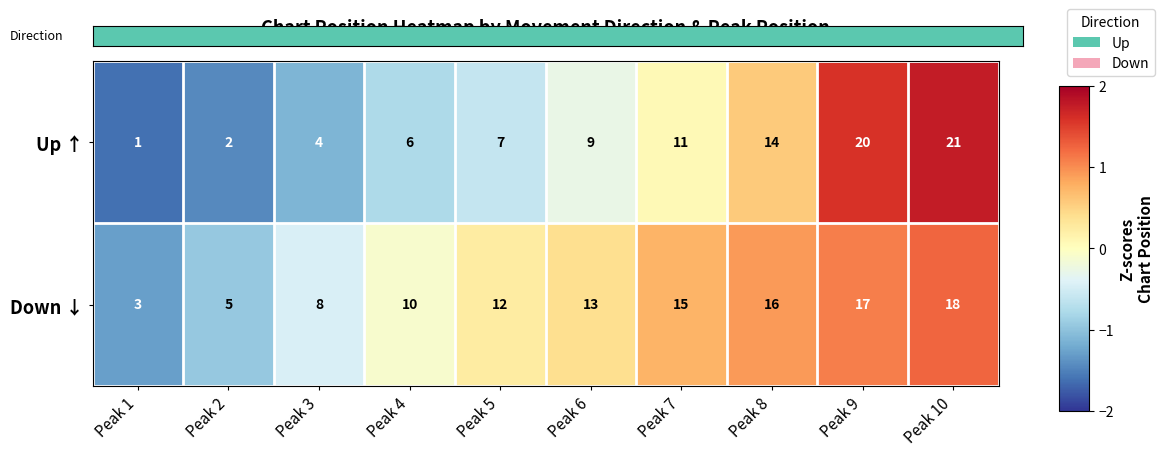

Reading left to right, extract all data points from this chart.

Up ↑: Peak 1=1	Peak 2=2	Peak 3=4	Peak 4=6	Peak 5=7	Peak 6=9	Peak 7=11	Peak 8=14	Peak 9=20	Peak 10=21
Down ↓: Peak 1=3	Peak 2=5	Peak 3=8	Peak 4=10	Peak 5=12	Peak 6=13	Peak 7=15	Peak 8=16	Peak 9=17	Peak 10=18